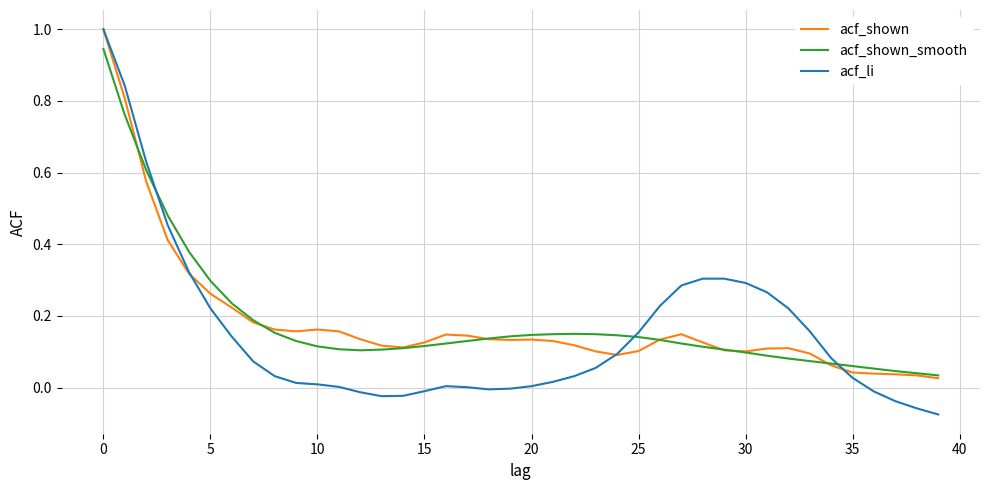

Which series has the widest spread of values?

acf_li